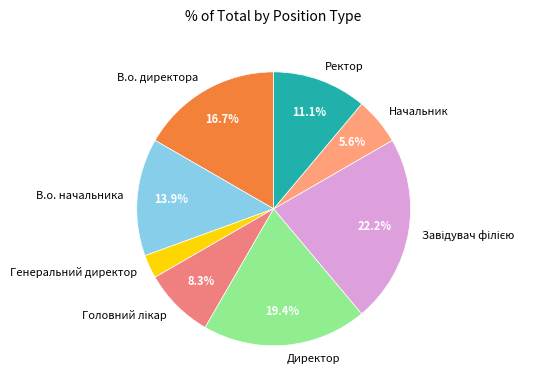

How much of the chart is everything except Начальник?

94.4%